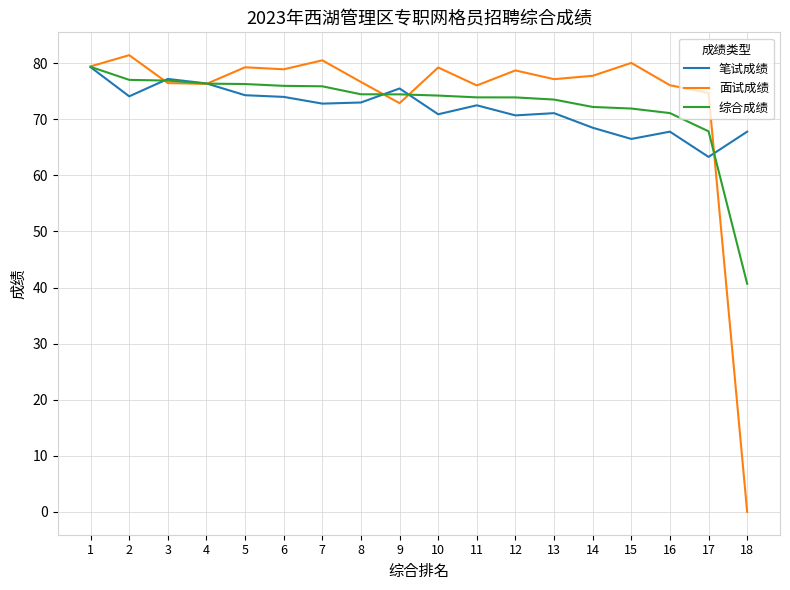

Rank the series at 16 from highest to lowest value.

面试成绩, 综合成绩, 笔试成绩